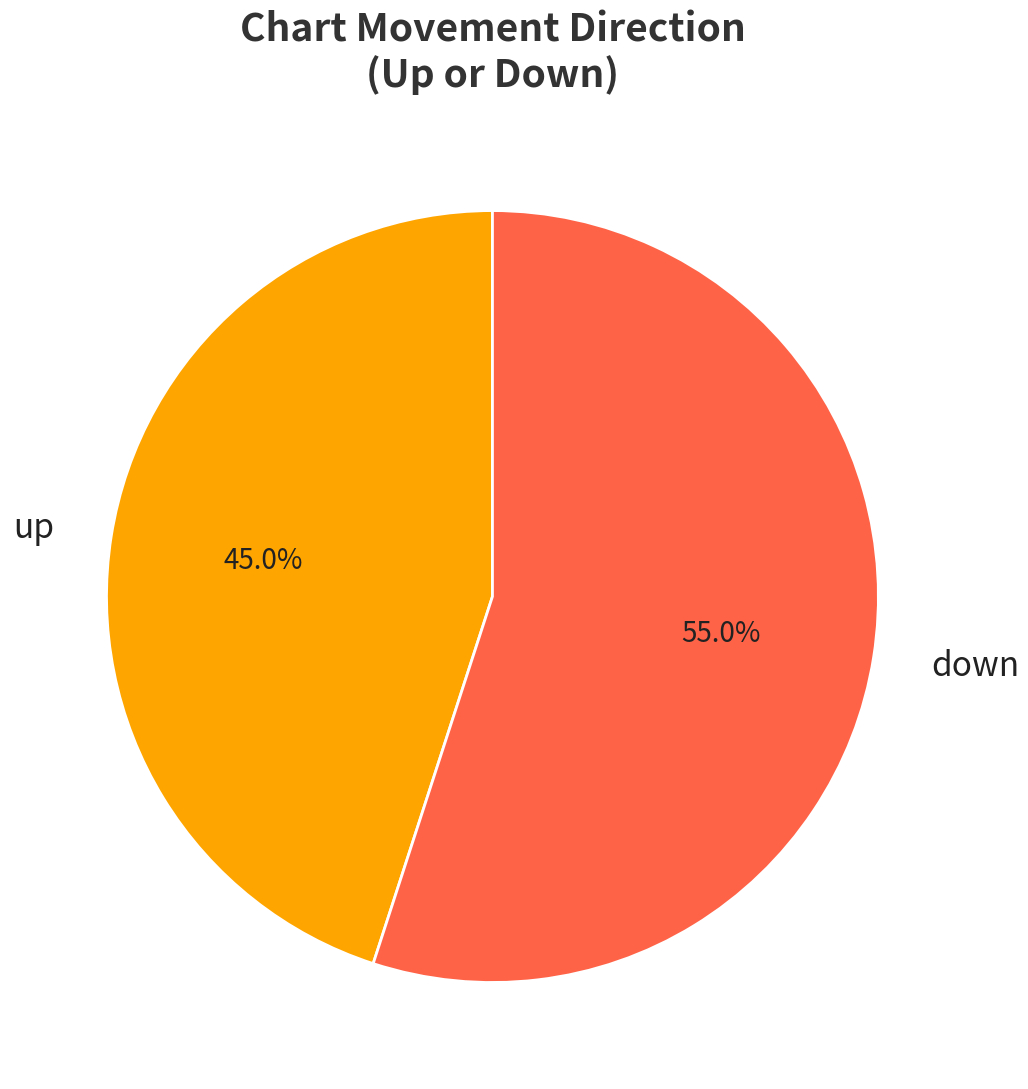

To the nearest percent, what is the combined percentage of down and up?

100%